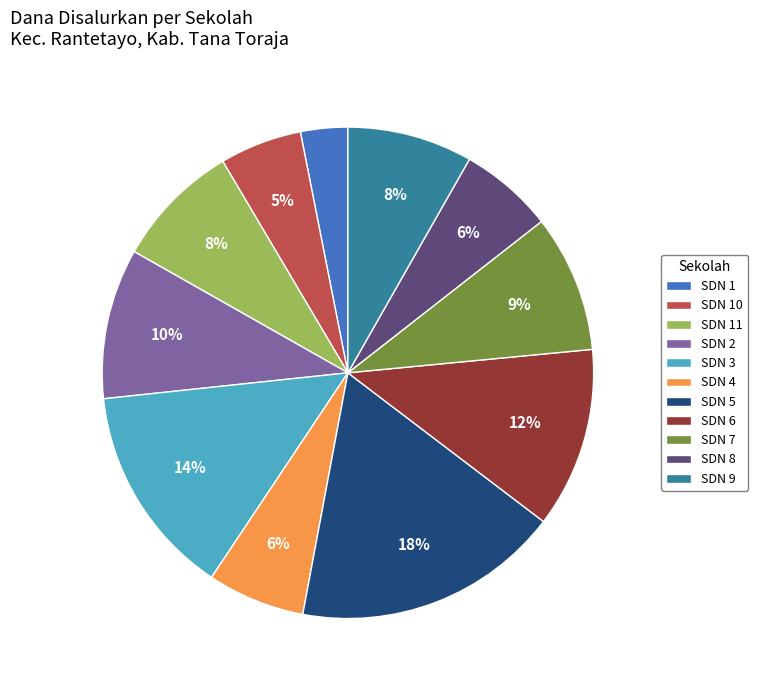

Does any single category account for the majority?

No